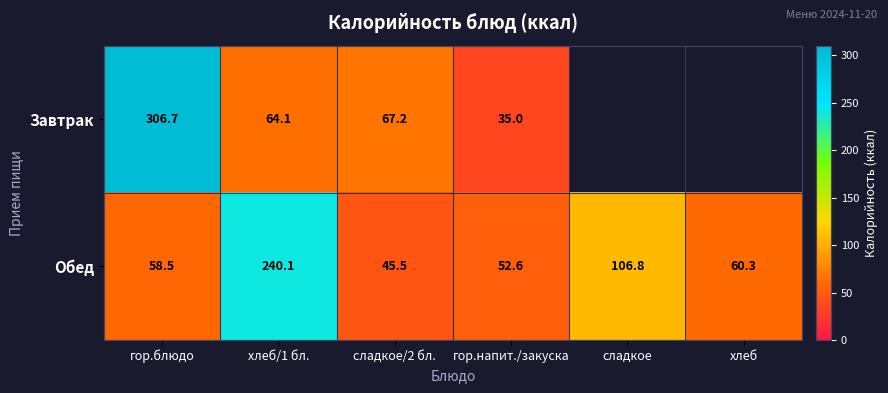

What is the total value across all series at гор.напит./закуска?

87.6